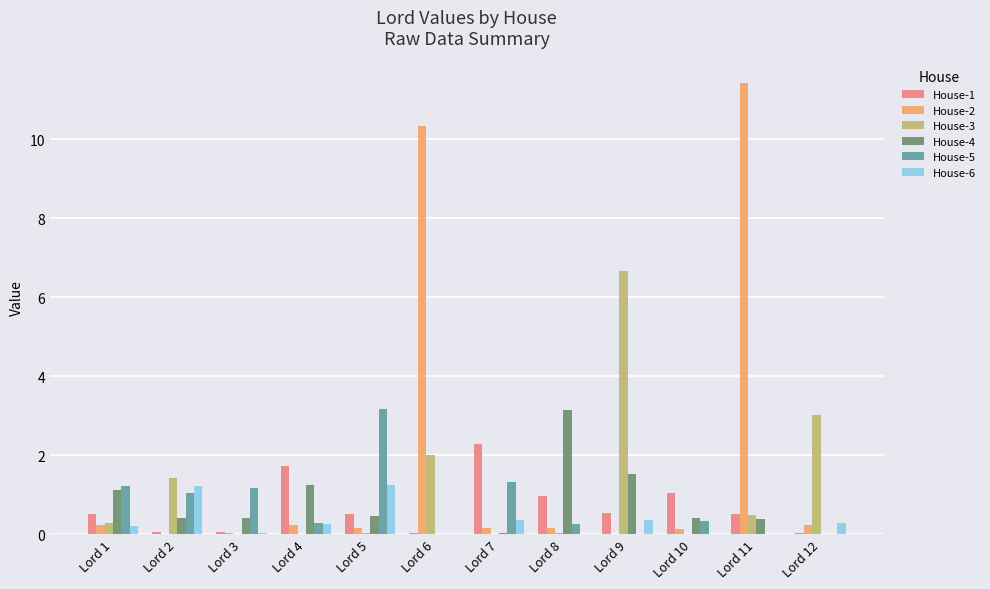

What is the spread (max minus min) of values at Lord 4?

1.7